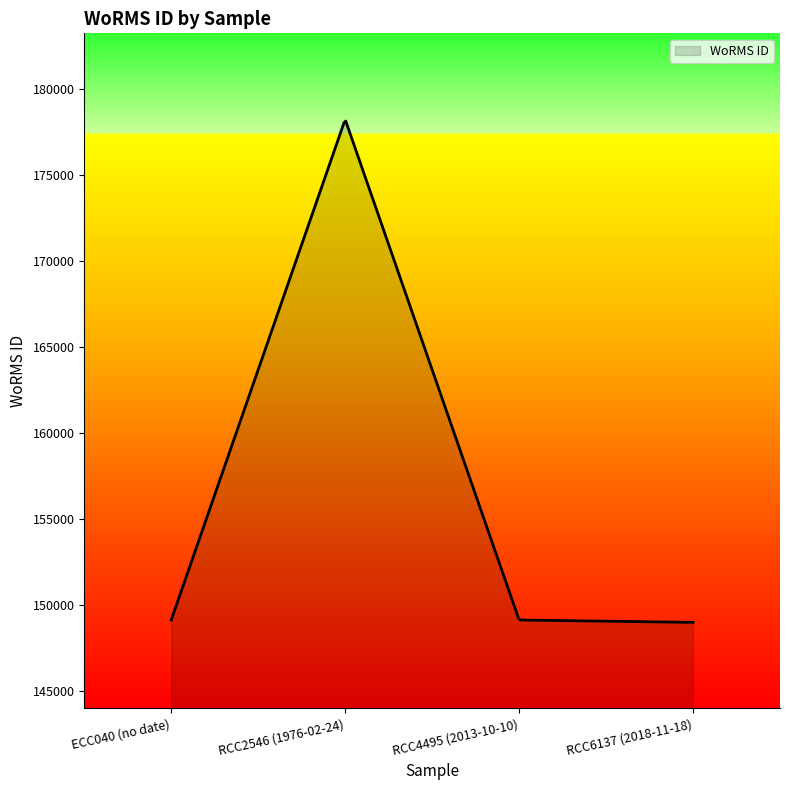

What is the greatest value displayed?

178109.7